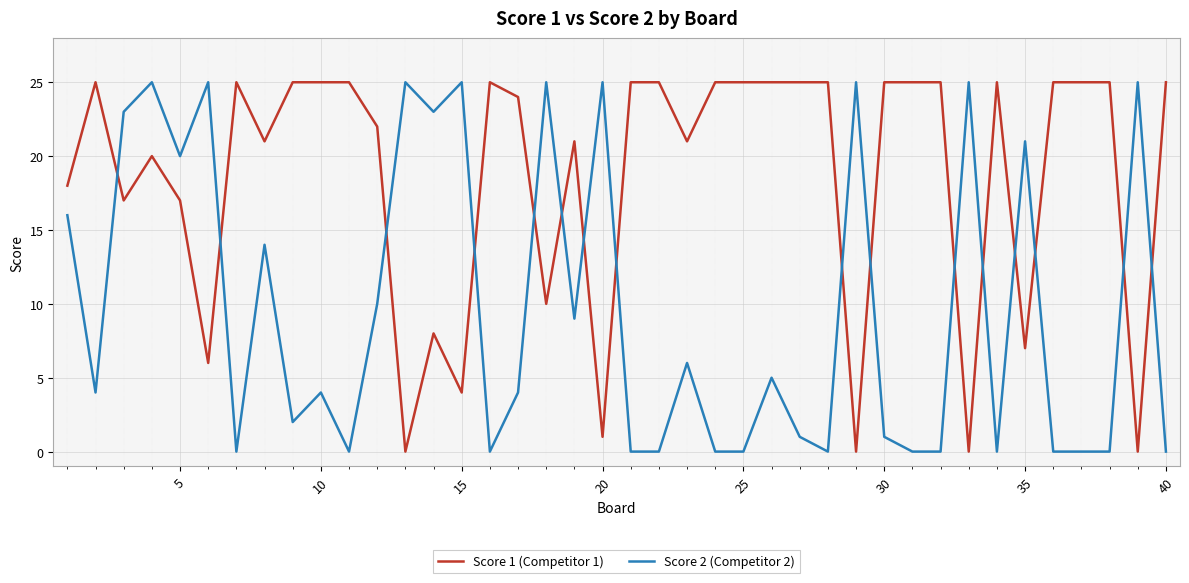

List the series in order of their overall mean, highest first.

Score 1 (Competitor 1), Score 2 (Competitor 2)